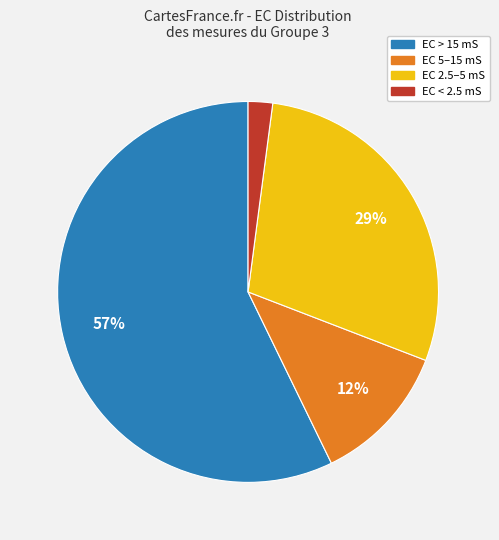

Count the number of slices in the pie.

4